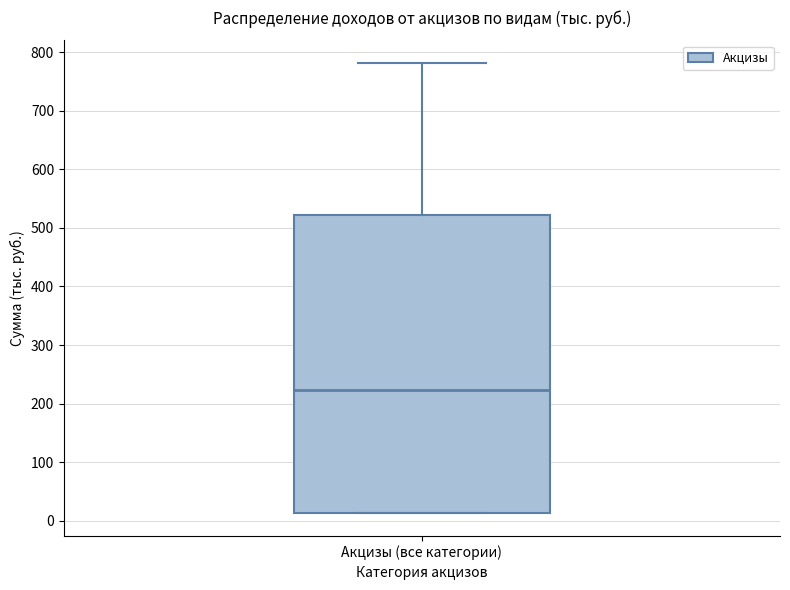

Where does the median line of the box for Акцизы (все категории) sit on the y-axis? The values are not printed on the chart, so give them approximately, as read against the axis.

220